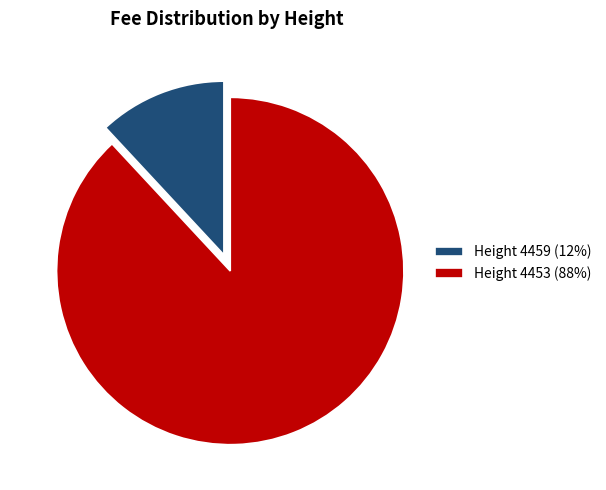

Which slice is the smallest?

Height 4459